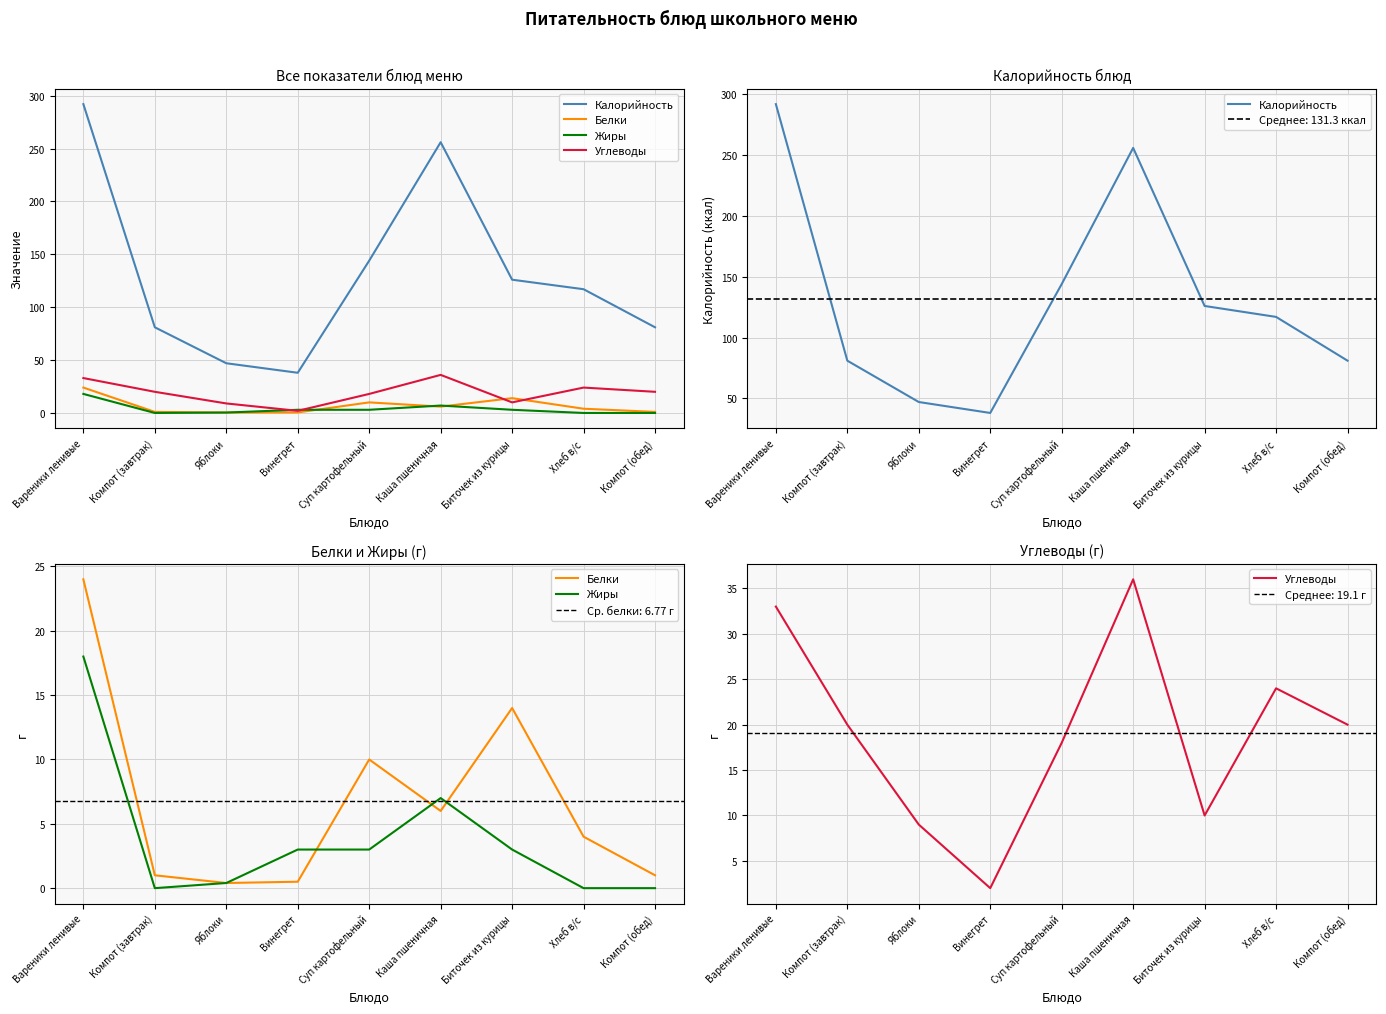

What is the average value of the Калорийность series?

131.3